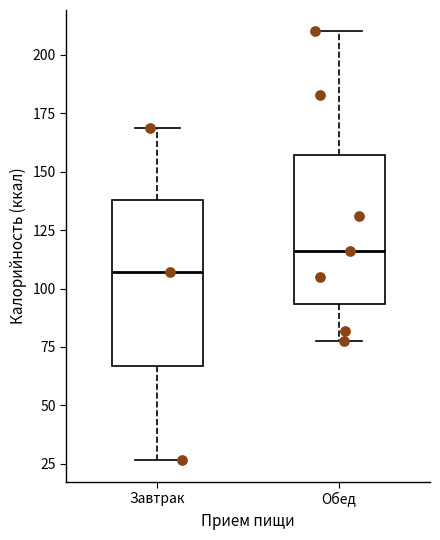

Reading left to right, read every box against the y-axis: the position of its median line, the range the box covers, and the ends of its whiskers. The values are not printed on the chart, so give them approximately, as read against the axis.

Завтрак: median 105, box 65 to 140, whiskers 25 to 170
Обед: median 115, box 95 to 155, whiskers 80 to 210